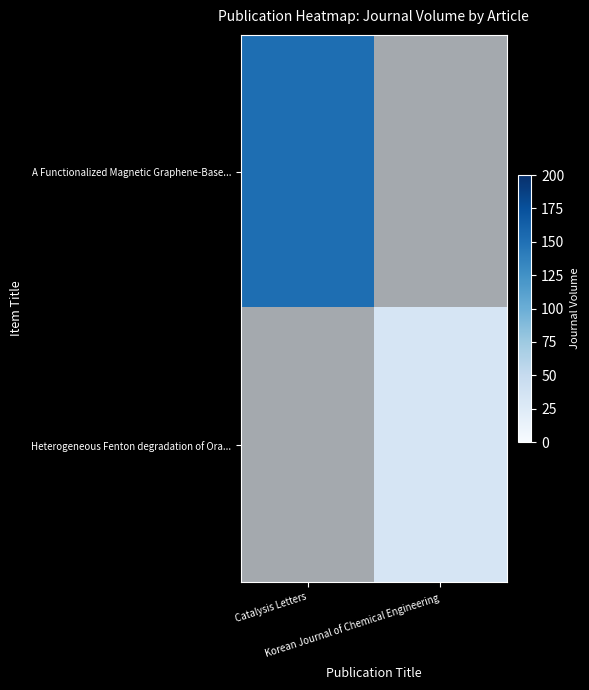

Which series has the widest spread of values?

A Functionalized Magnetic Graphene-Base...